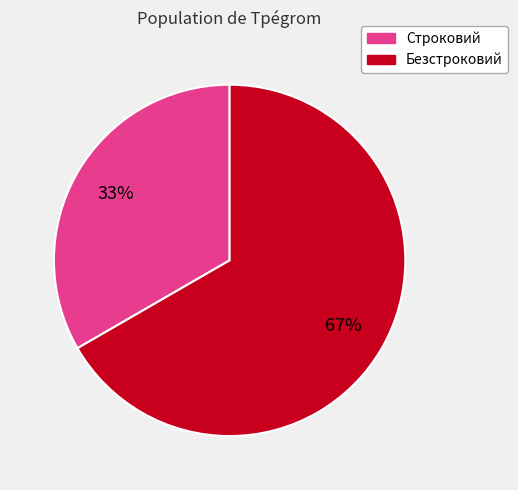

How many segments does this pie chart have?

2